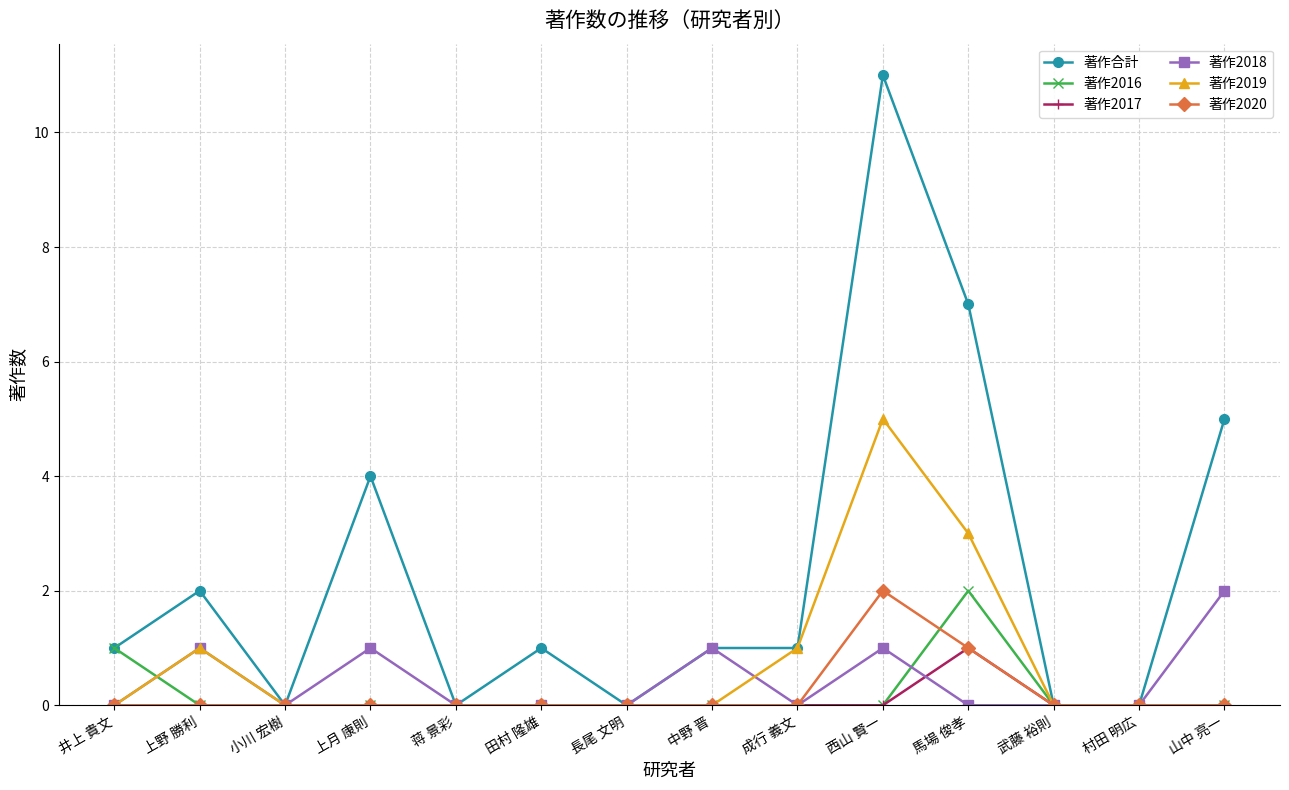

Reading left to right, what are all the values shown in this chart?

著作合計: 1	2	0	4	0	1	0	1	1	11	7	0	0	5
著作2016: 1	0	0	0	0	0	0	0	0	0	2	0	0	0
著作2017: 0	0	0	0	0	0	0	0	0	0	1	0	0	0
著作2018: 0	1	0	1	0	0	0	1	0	1	0	0	0	2
著作2019: 0	1	0	0	0	0	0	0	1	5	3	0	0	0
著作2020: 0	0	0	0	0	0	0	0	0	2	1	0	0	0